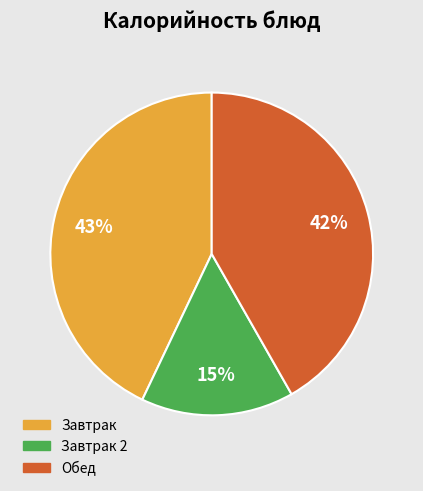

How many segments does this pie chart have?

3